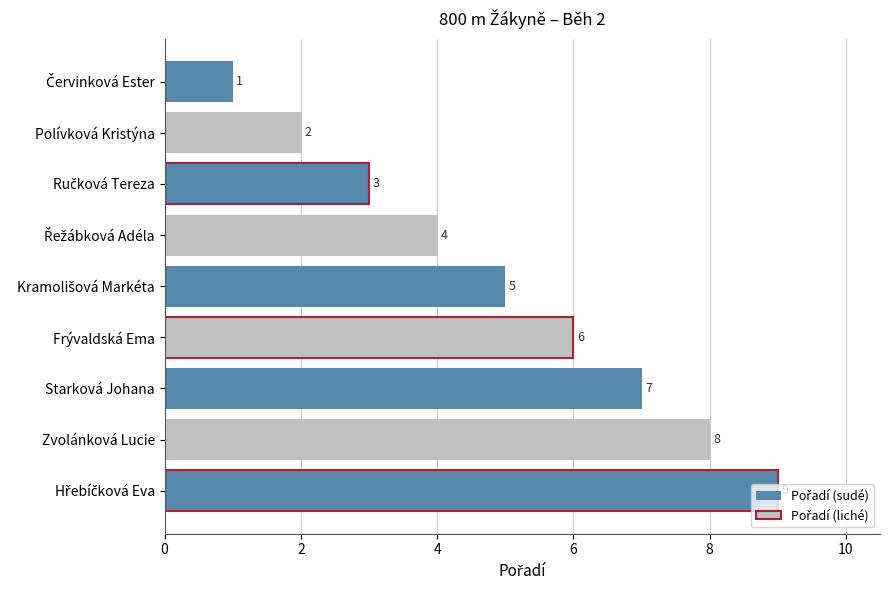

Between Starková Johana and Polívková Kristýna, which is larger?

Starková Johana